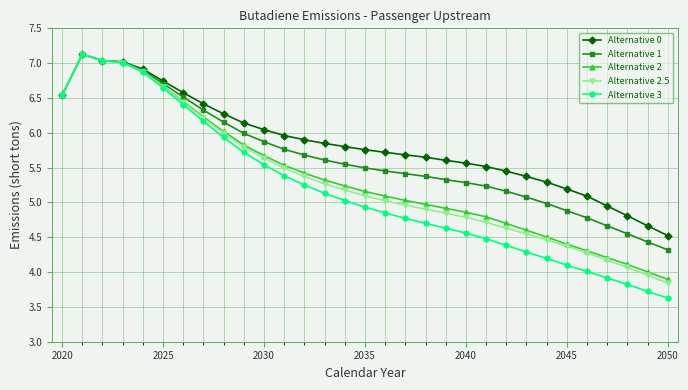

At how many categories does at least one series exceed 6?

11